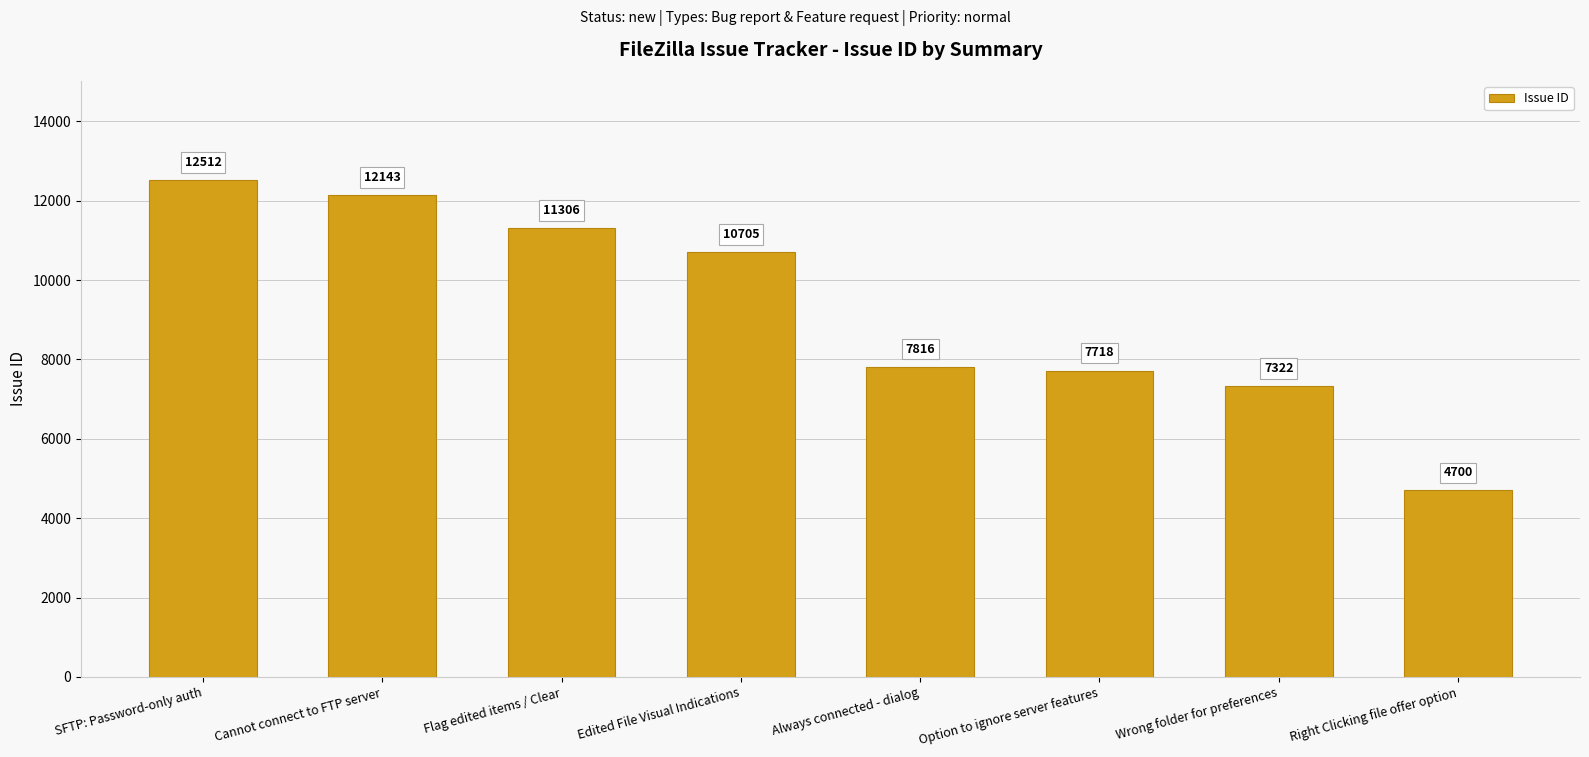

Where is the data nearest to the value 8606?

Always connected - dialog